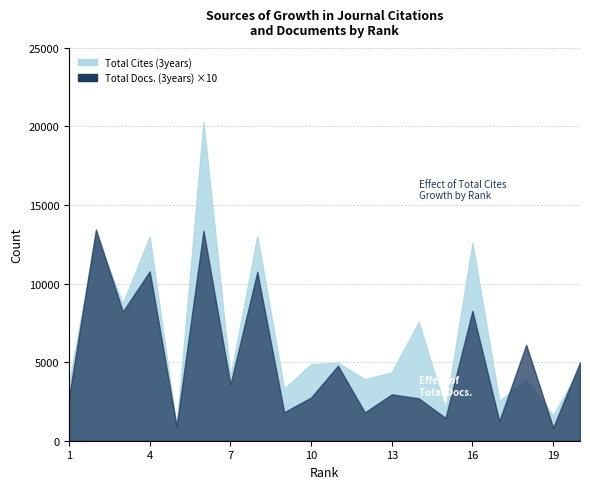

Reading left to right, transcribe all the data shown in this chart.

Total Cites (3years): 1=3691	2=13025	3=8754	4=12985	5=869	6=20288	7=4070	8=13029	9=3297	10=4880	11=4968	12=3914	13=4357	14=7555	15=2019	16=12585	17=2538	18=3893	19=1615	20=4642
Total Docs. (3years): 1=276	2=1344	3=822	4=1078	5=92	6=1336	7=358	8=1074	9=181	10=275	11=477	12=180	13=295	14=270	15=145	16=826	17=125	18=610	19=83	20=499